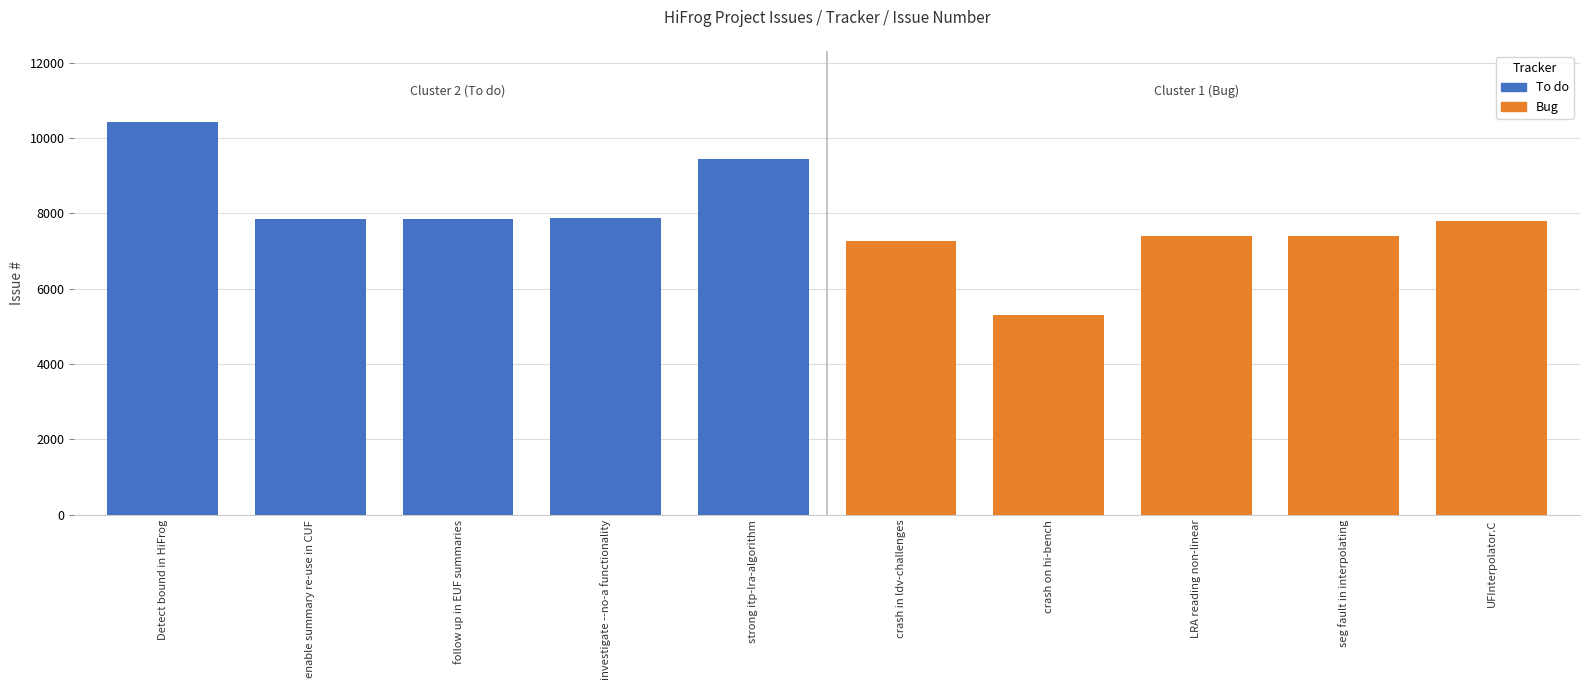

Is it true that Bug equals 1998 at crash in ldv-challenges?

False